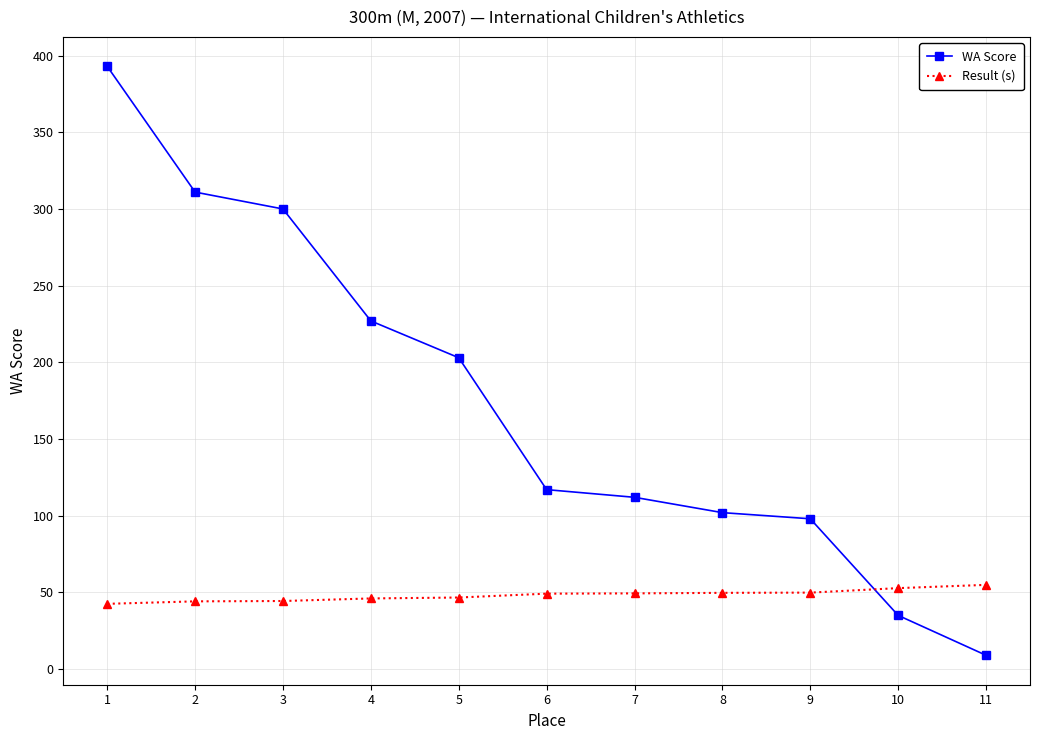

Is the value of Result (s) at 8 greater than the value of WA Score at 5?

No